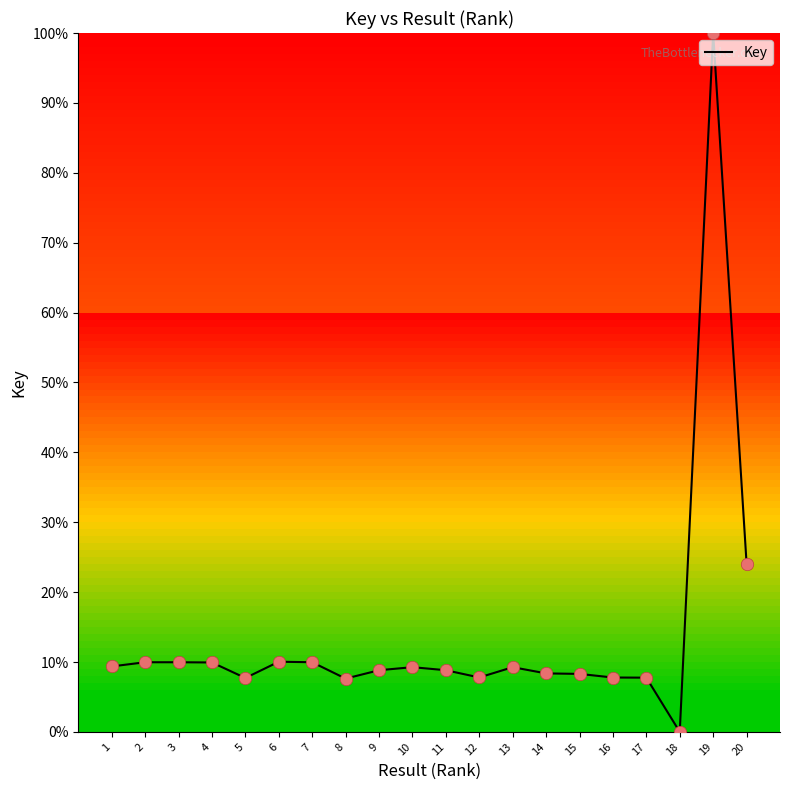

Approximately how many times larger is the value at 13 compared to 10?

1.0